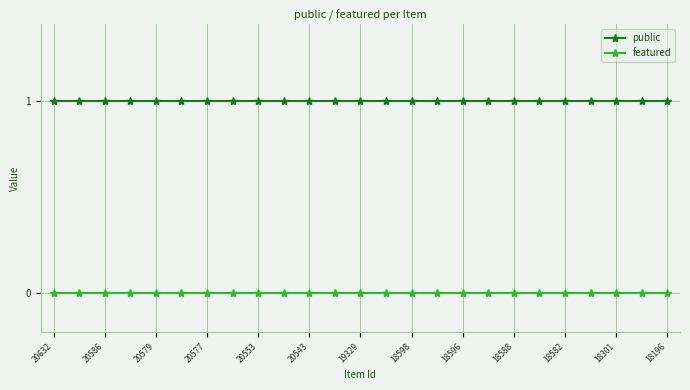

True or false: public and featured intersect in this chart.

False